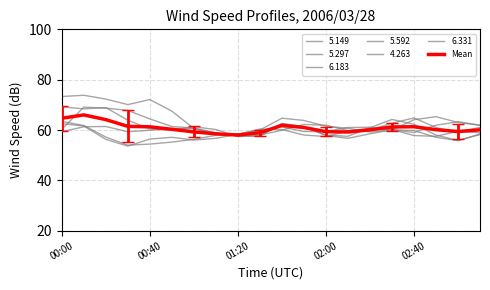

Does the chart display data point markers on the line(s)?

No